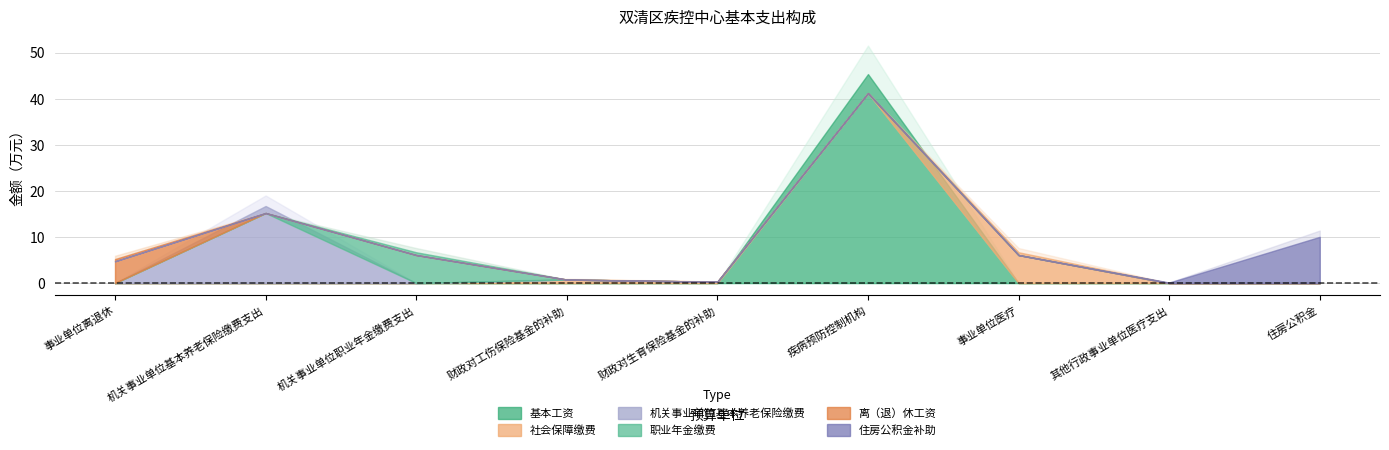

Which series ends up on top after the final intersection of 职业年金缴费 and 社会保障缴费?

社会保障缴费